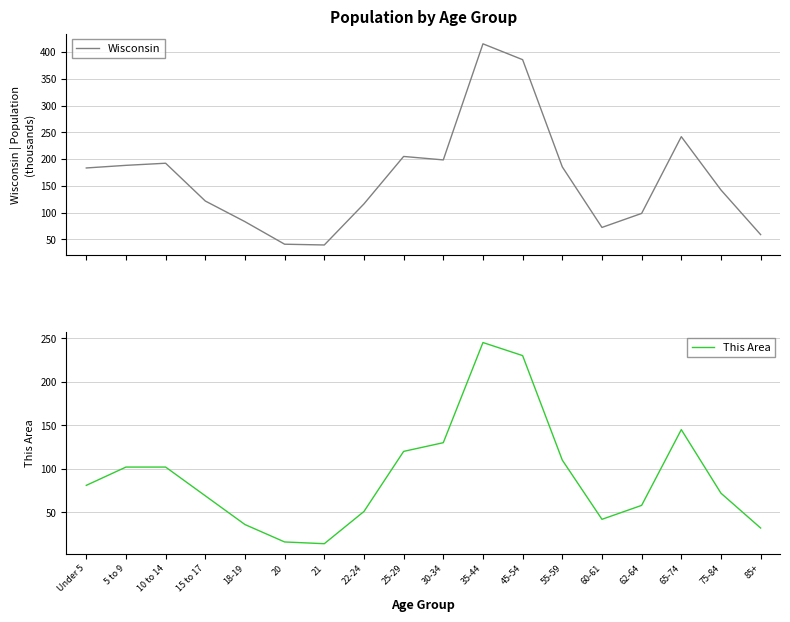

How many data points does each series have?

18